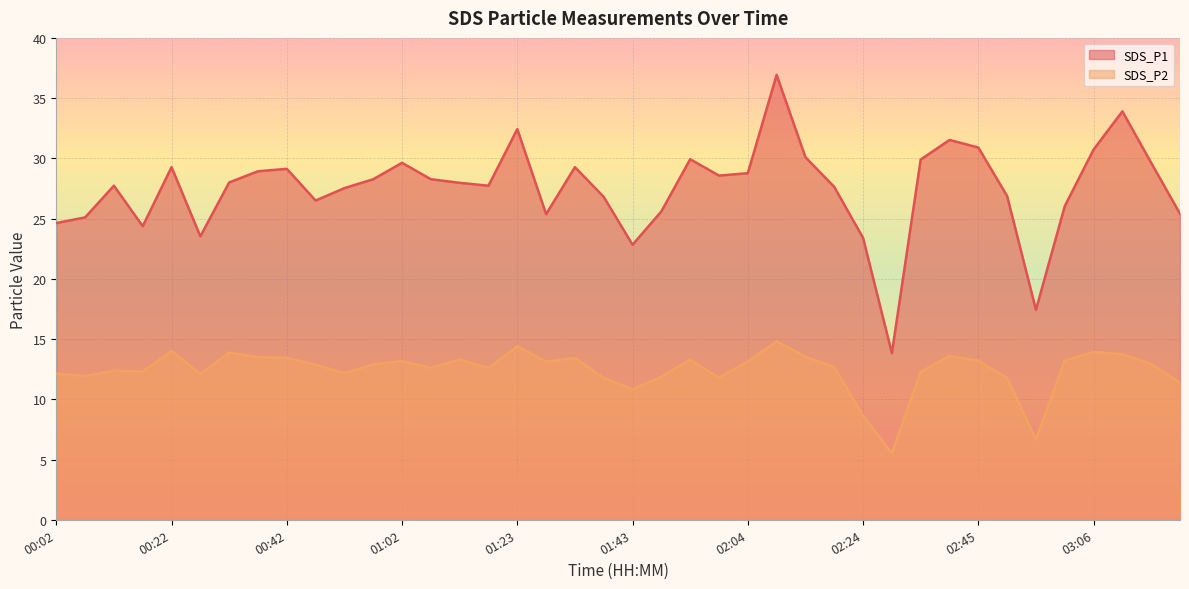

What is the difference between the maximum and minimum values in the SDS_P2 series?

9.3